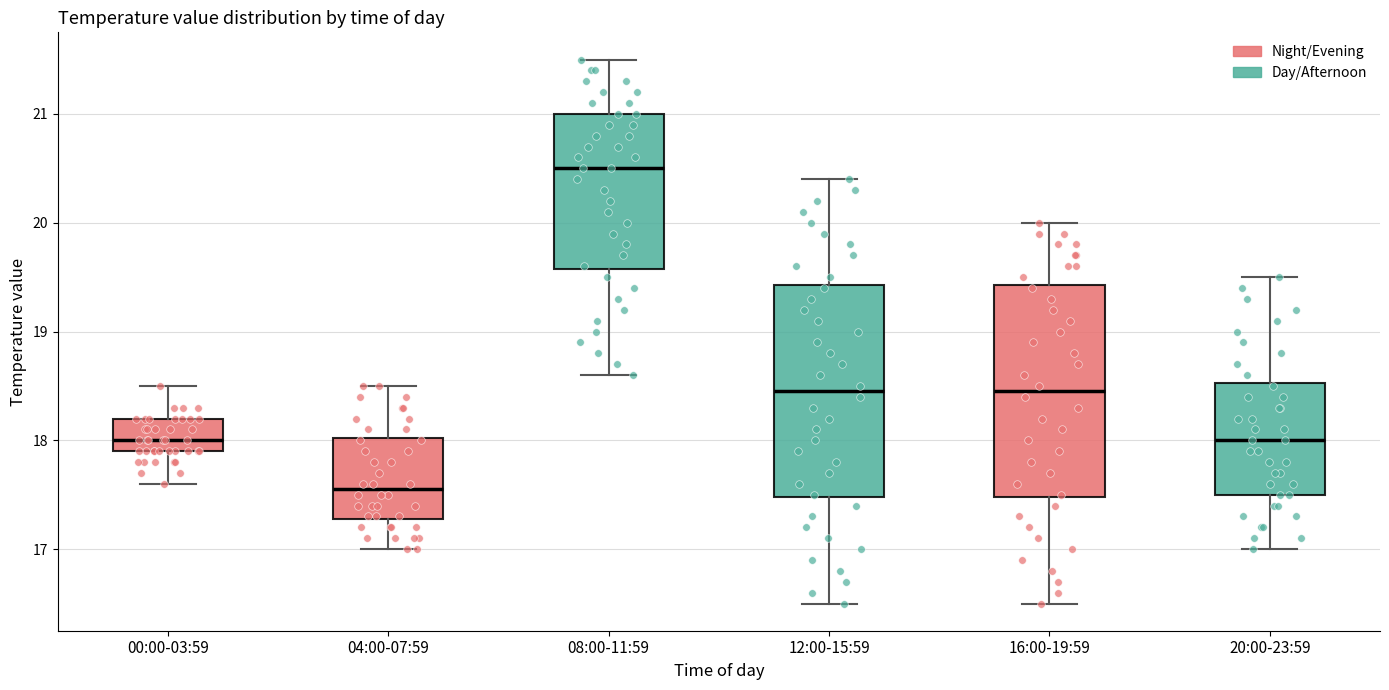

Reading left to right, read every box against the y-axis: the position of its median line, the range the box covers, and the ends of its whiskers. The values are not printed on the chart, so give them approximately, as read against the axis.

00:00-03:59: median 18.0, box 17.9 to 18.2, whiskers 17.6 to 18.5
04:00-07:59: median 17.6, box 17.3 to 18.0, whiskers 17.0 to 18.5
08:00-11:59: median 20.5, box 19.6 to 21.0, whiskers 18.6 to 21.5
12:00-15:59: median 18.5, box 17.5 to 19.4, whiskers 16.5 to 20.4
16:00-19:59: median 18.5, box 17.5 to 19.4, whiskers 16.5 to 20.0
20:00-23:59: median 18.0, box 17.5 to 18.5, whiskers 17.0 to 19.5